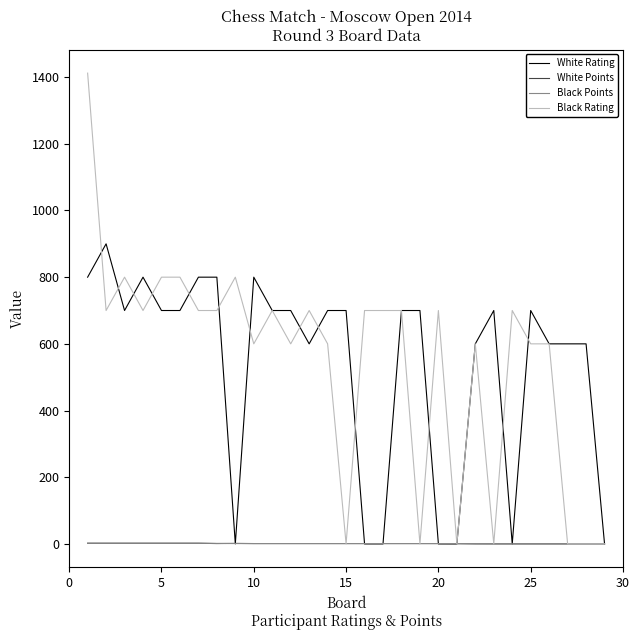

Which series has the largest range (max minus min)?

Black Rating